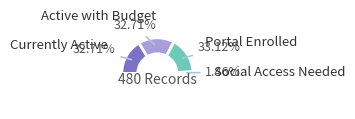

Does Active with Budget account for over 50% of the chart?

No